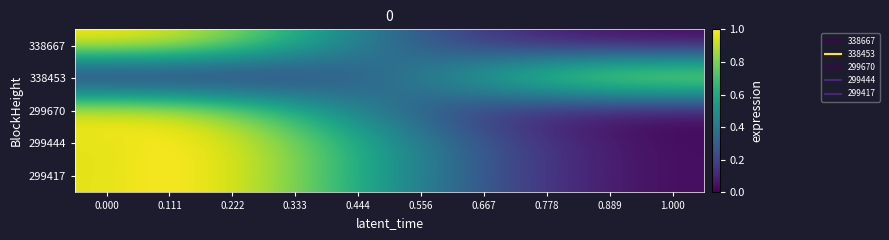

Reading right to left, list all the values displayed in this chart.

338667: 1.000=0.0	0.889=0.0	0.778=0.1	0.667=0.2	0.556=0.3	0.444=0.4	0.333=0.6	0.222=0.8	0.111=1.0	0.000=1.0
338453: 1.000=1.0	0.889=1.0	0.778=0.8	0.667=0.6	0.556=0.4	0.444=0.3	0.333=0.2	0.222=0.1	0.111=0.0	0.000=0.0
299670: 1.000=0.0	0.889=0.0	0.778=0.1	0.667=0.2	0.556=0.3	0.444=0.4	0.333=0.6	0.222=0.8	0.111=1.0	0.000=1.0
299444: 1.000=0.0	0.889=0.1	0.778=0.2	0.667=0.3	0.556=0.4	0.444=0.6	0.333=0.8	0.222=0.9	0.111=1.0	0.000=1.0
299417: 1.000=0.0	0.889=0.1	0.778=0.2	0.667=0.3	0.556=0.4	0.444=0.6	0.333=0.8	0.222=0.9	0.111=1.0	0.000=1.0